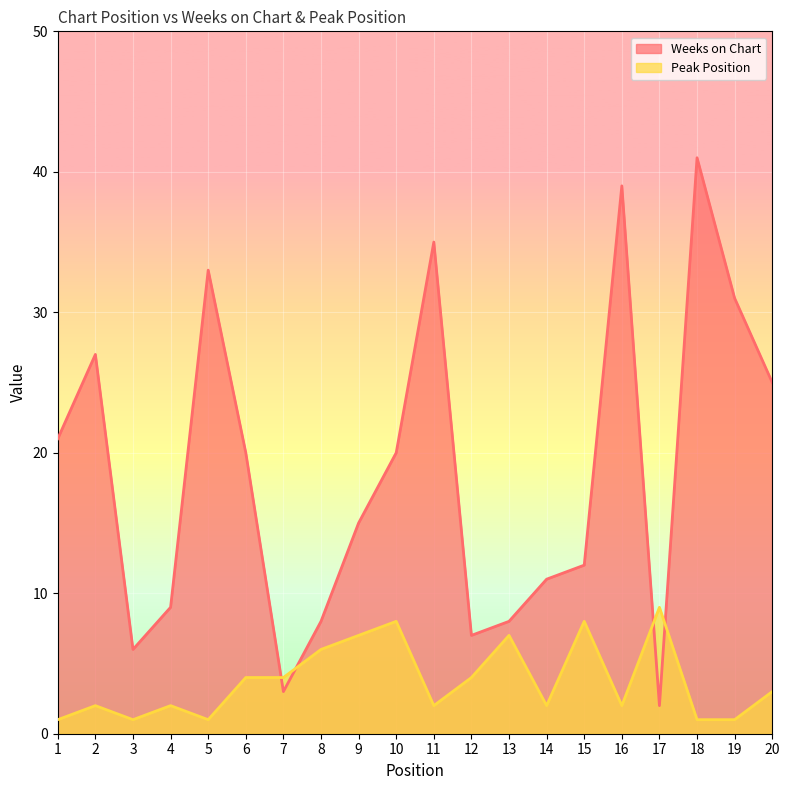

What is the value of the Peak Position point at the 3rd from the left?

1